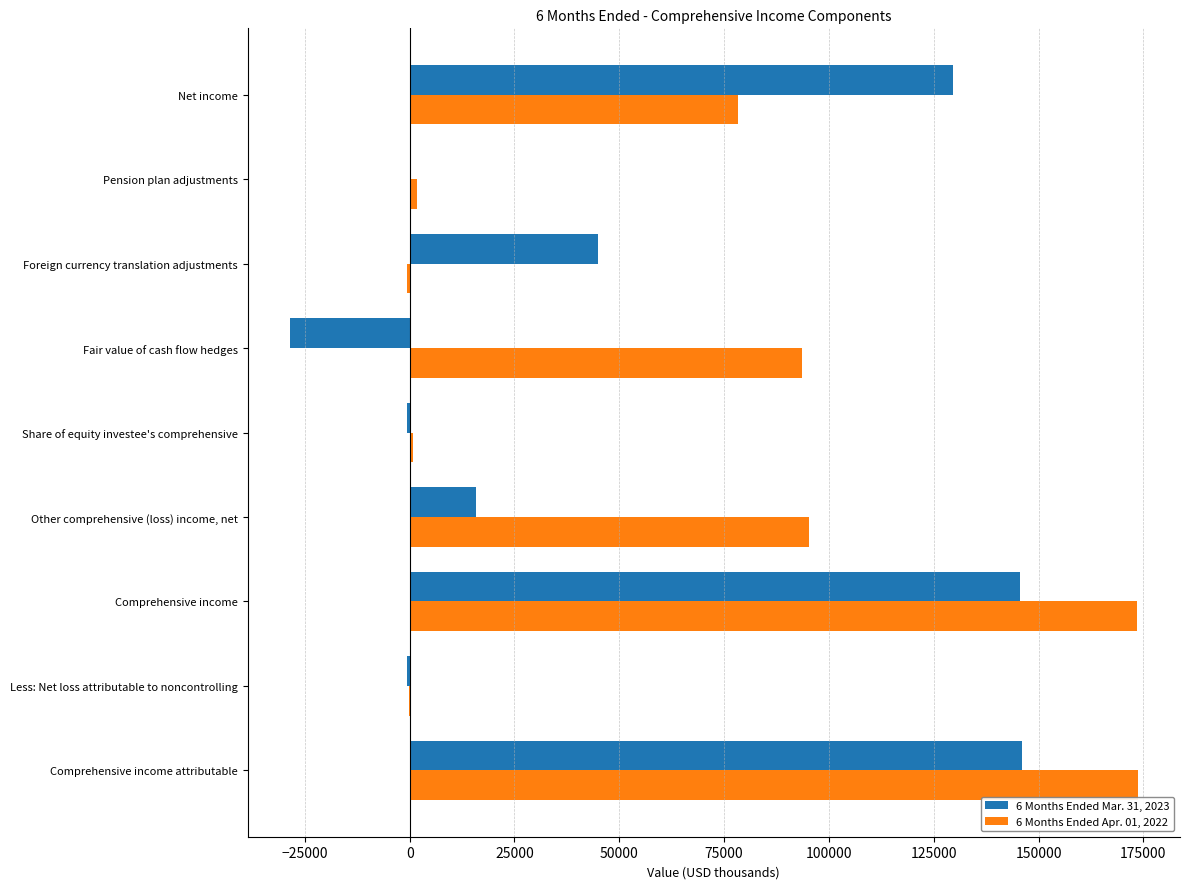

What is the maximum value shown in the chart?

173620